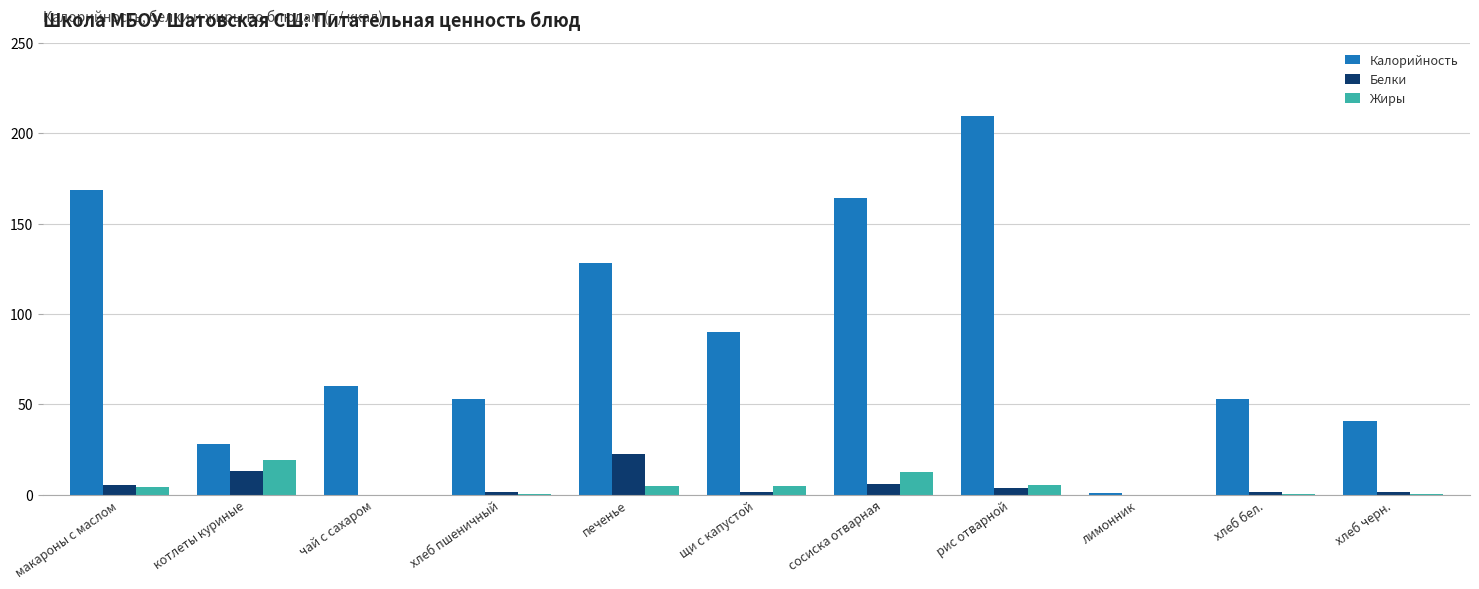

Which series changed the most between чай с сахаром and печенье?

Калорийность